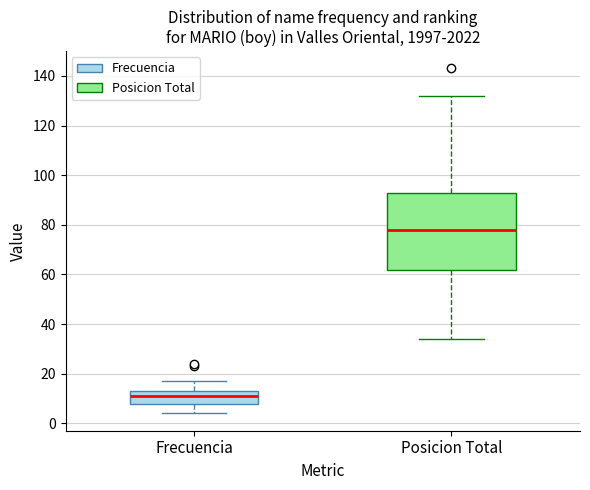

Which box has the highest median line?

Posicion Total